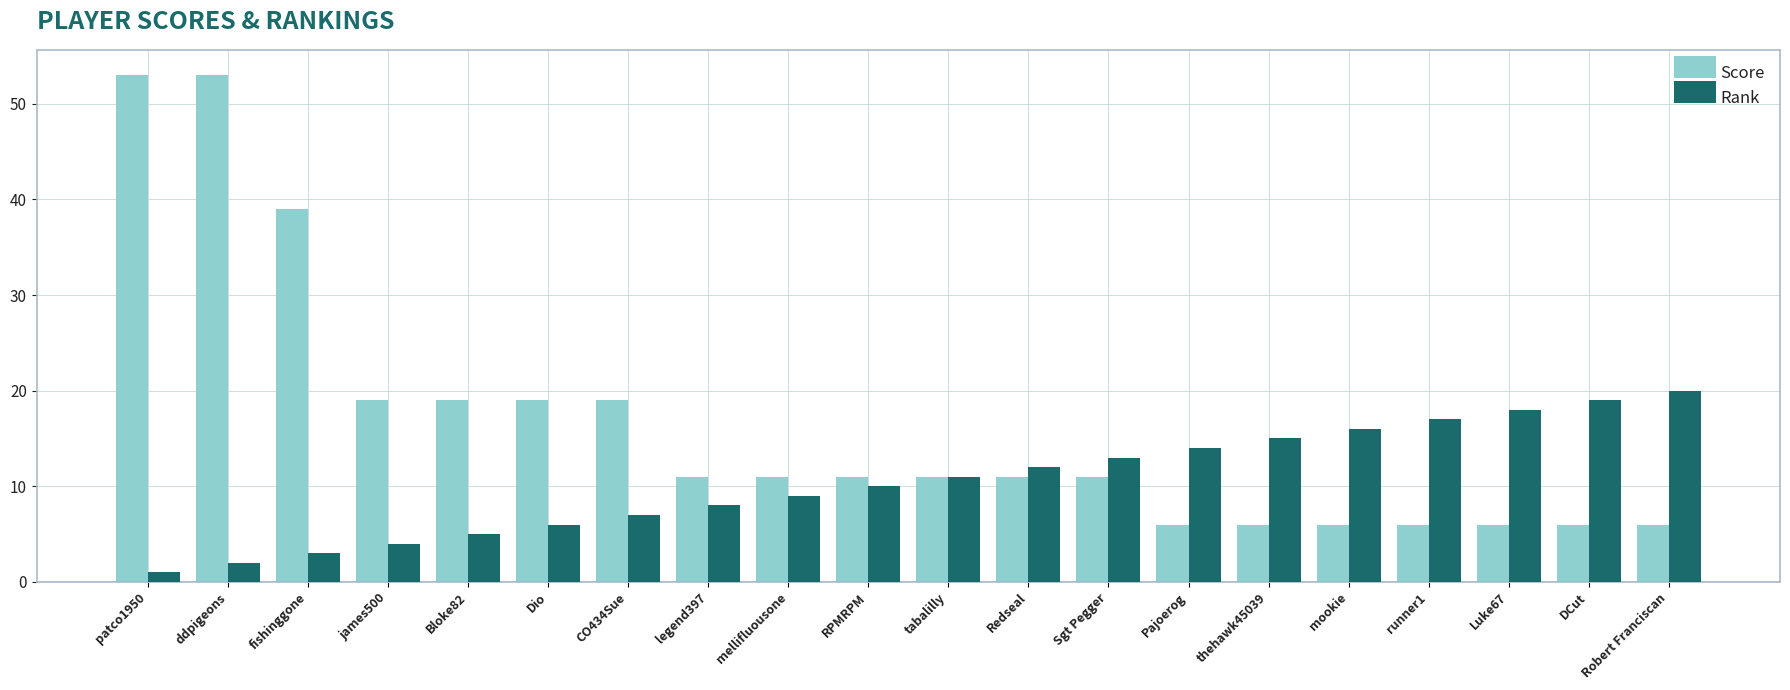

Are the bars horizontal?

No